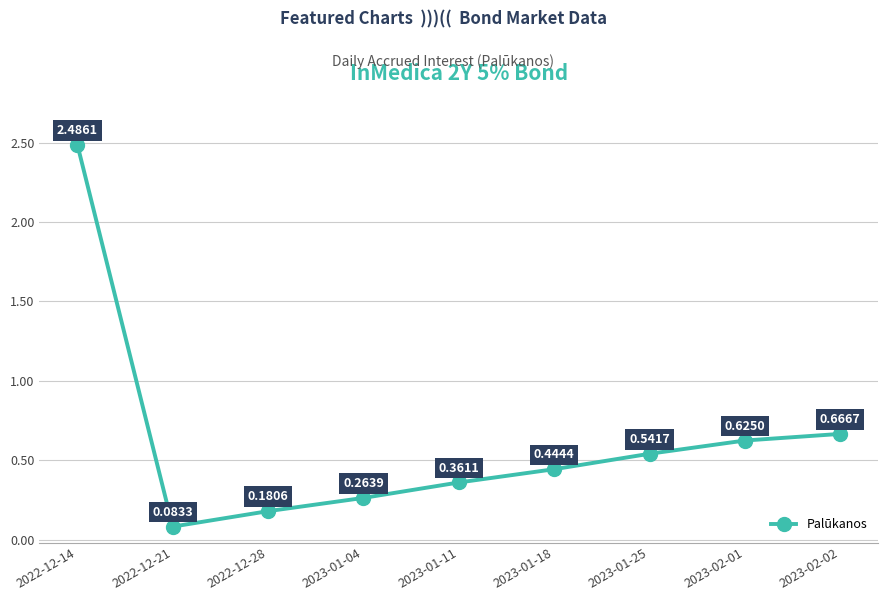

At which label is the value closest to 1?

2023-02-02